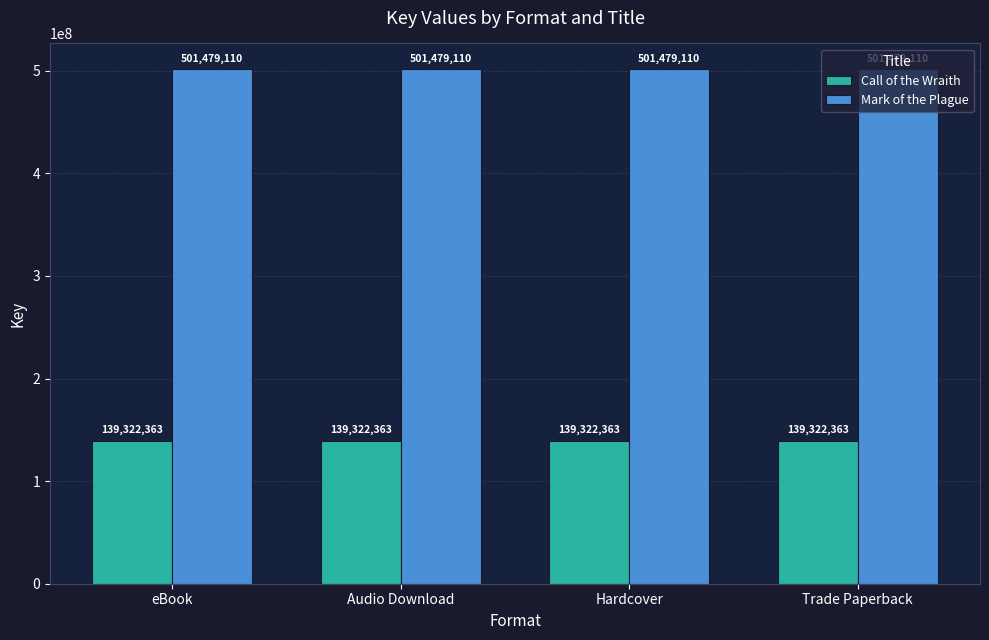

Is it true that Mark of the Plague equals 205191900 at Trade Paperback?

False